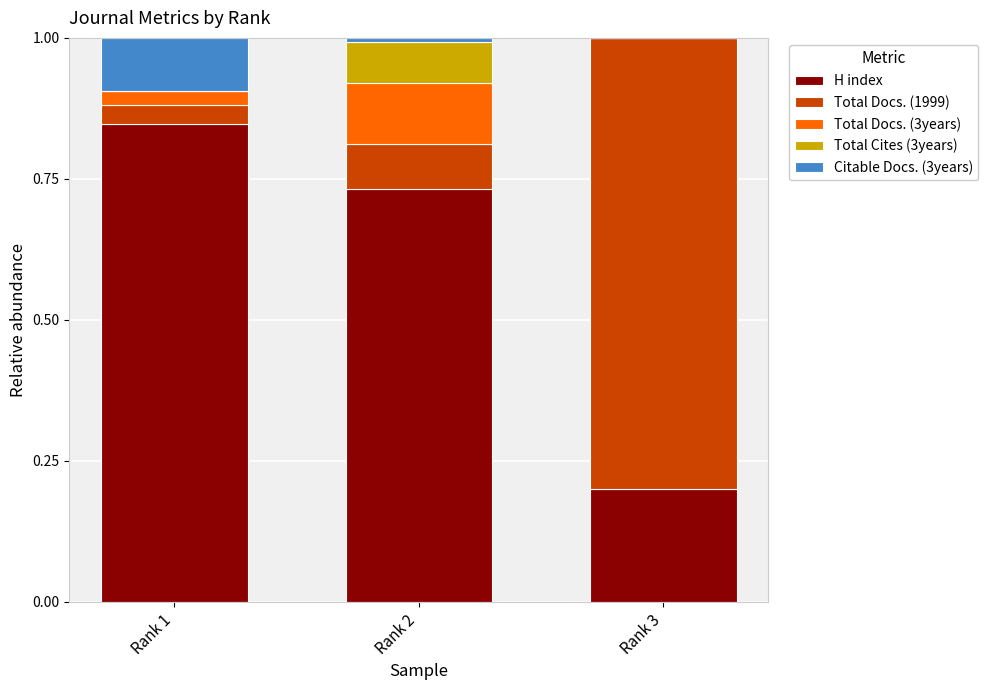

Which category has the highest value in the H index series?

Rank 1